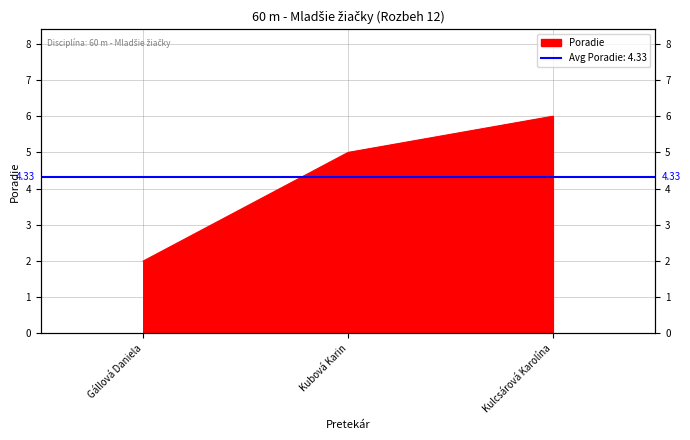

Count the values in the range 2 to 6.

3